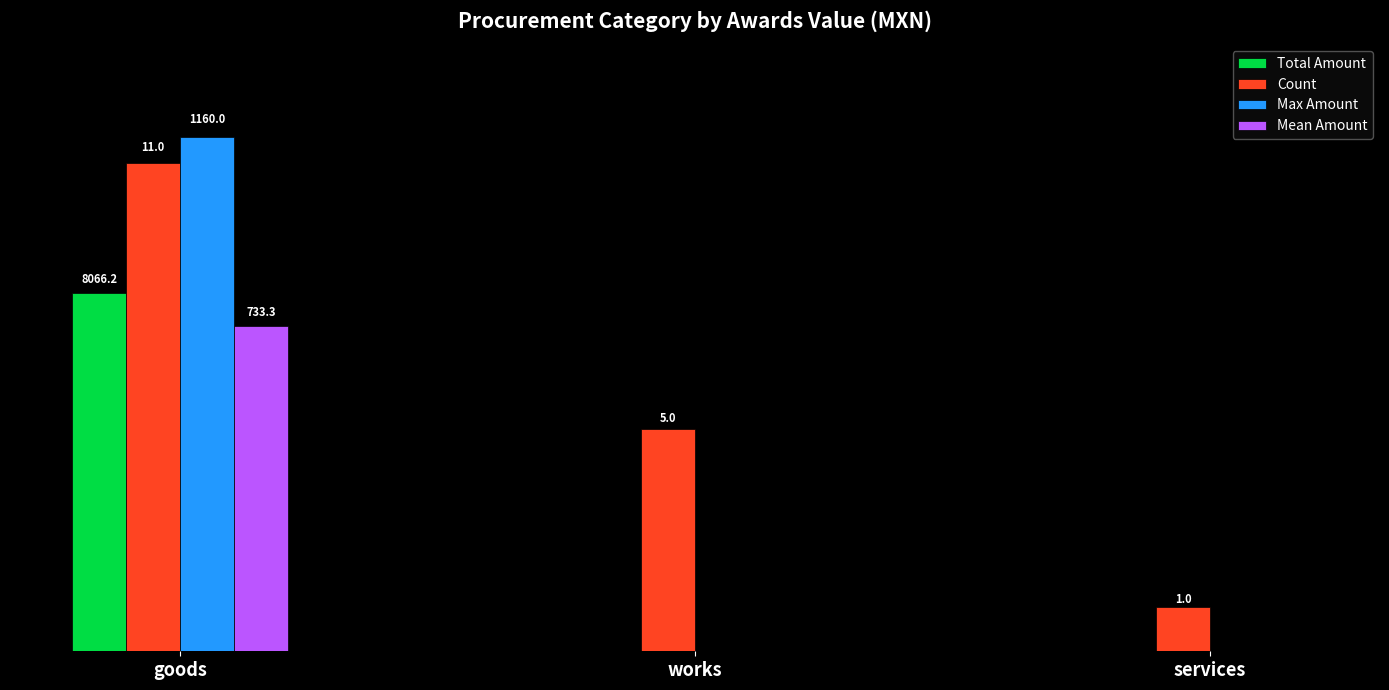

Are the bars horizontal?

No